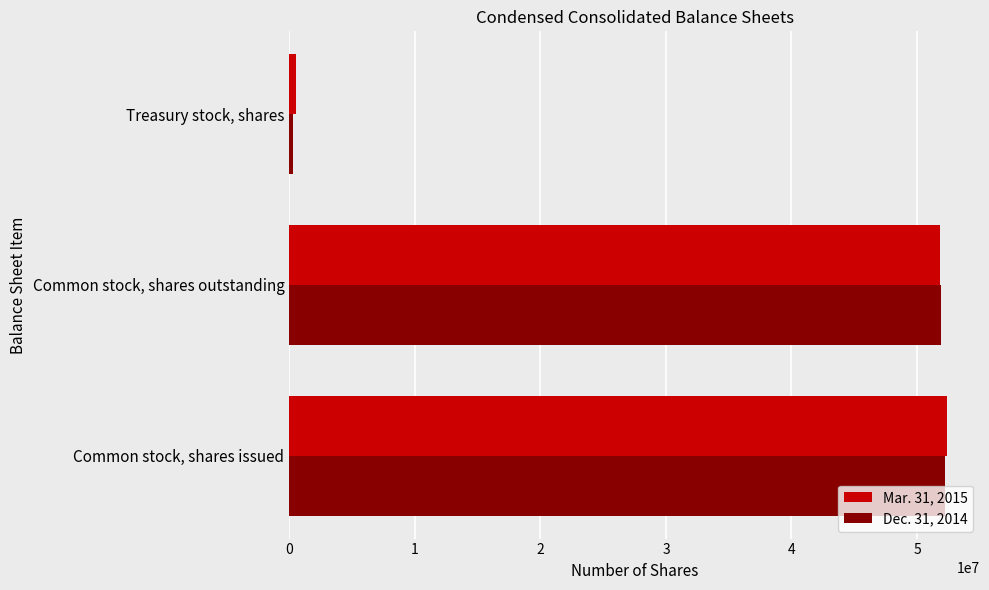

What is the greatest value displayed?

52394000